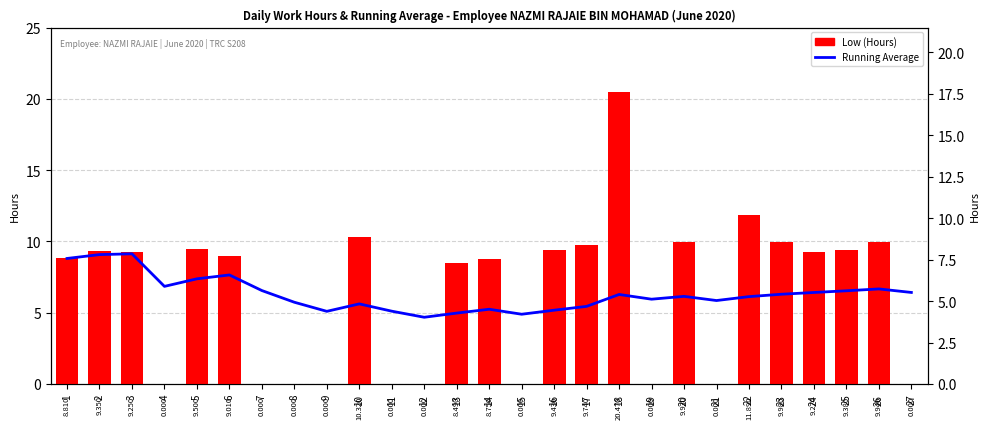

Which series has the widest spread of values?

Low (Hours)